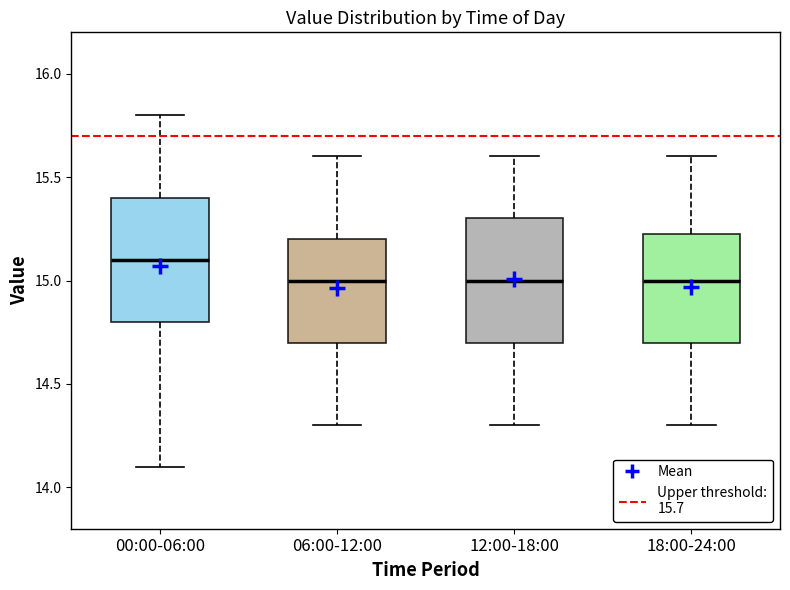

Where is the upper edge of the box for 12:00-18:00 on the y-axis? The values are not printed on the chart, so give them approximately, as read against the axis.

15.30